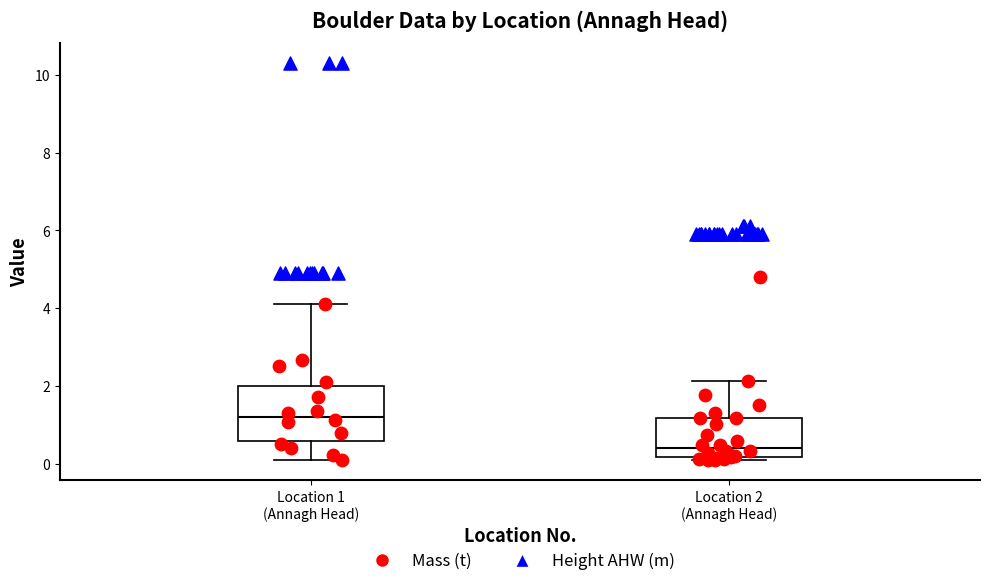

Which box is the tallest, from its lower edge to its upper edge?

Location 1 (Annagh Head)